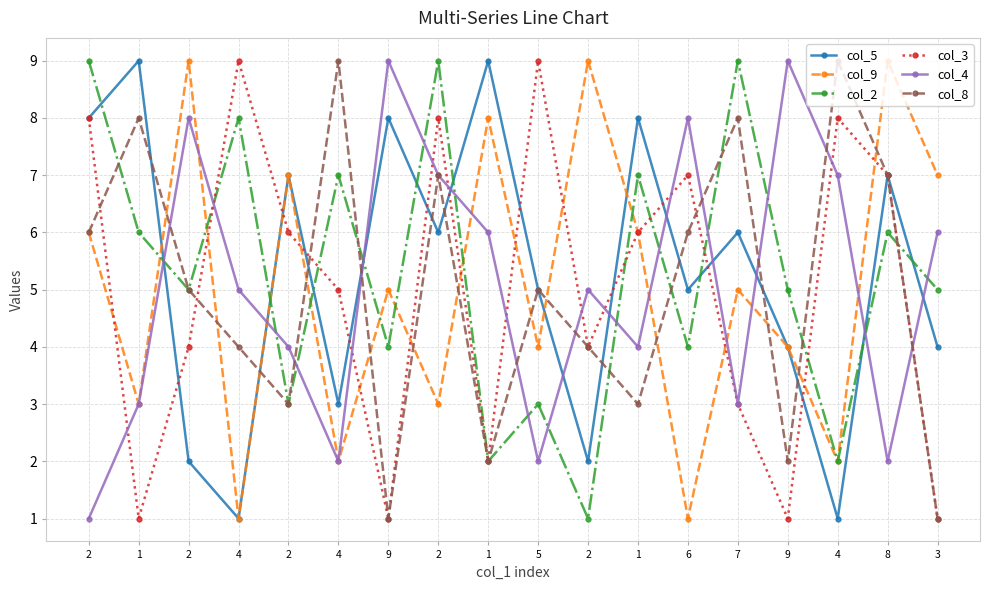

Rank the series by their maximum value, from highest to lowest.

col_5, col_9, col_2, col_3, col_4, col_8